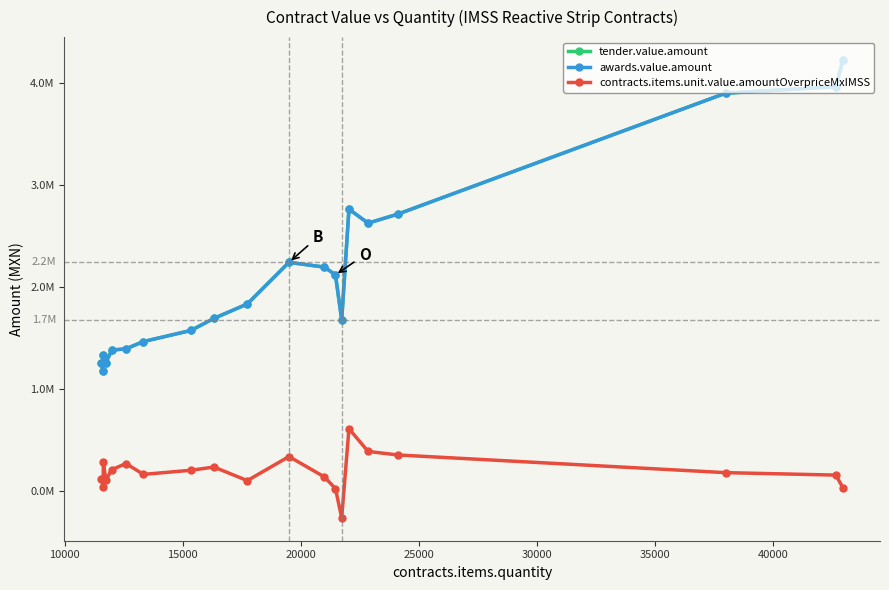

Does the chart have visible grid lines?

No